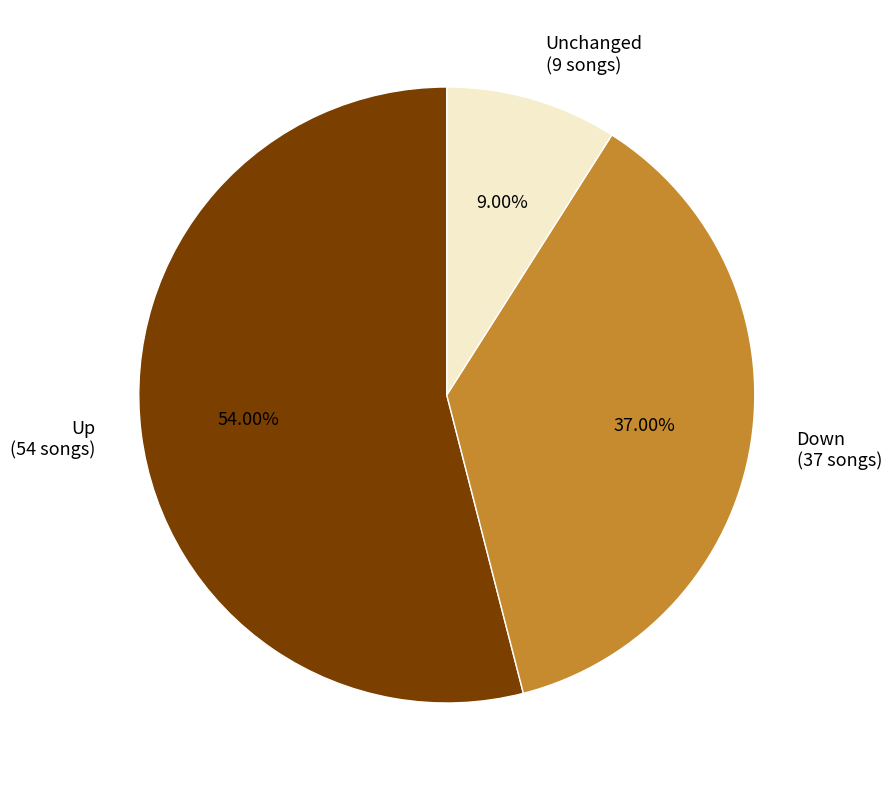

What is the smallest slice in the pie chart?

Unchanged (9 songs)